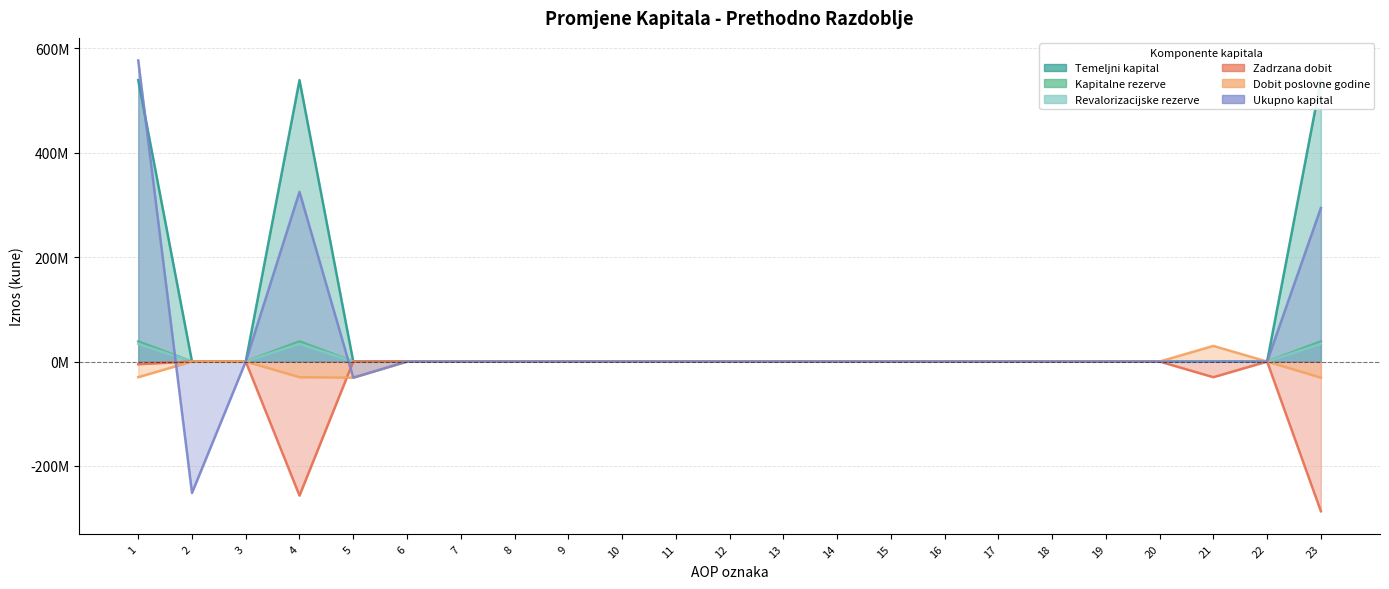

How many negative values does the Dobit poslovne godine series have?

4